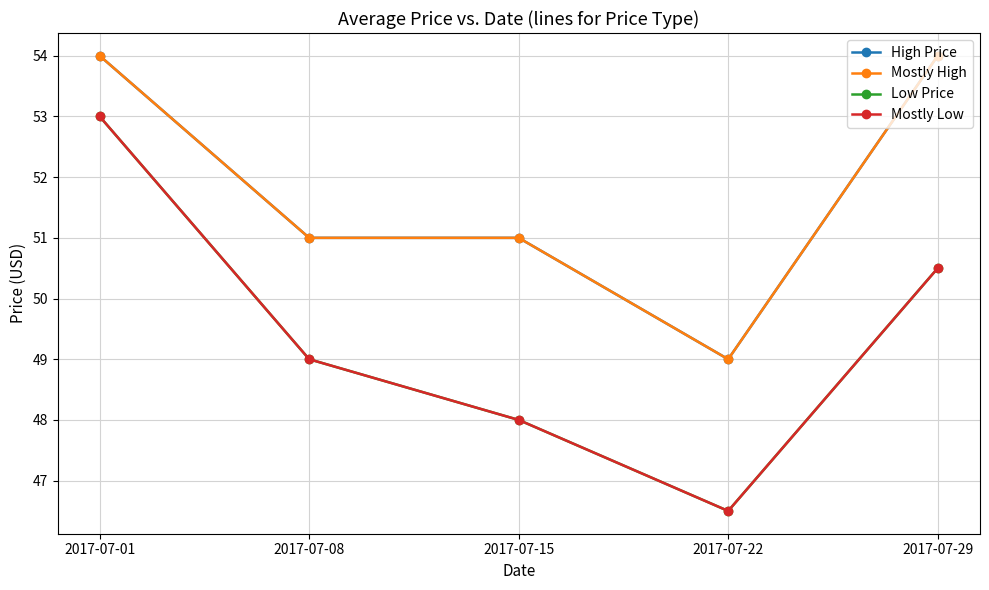

What is the total value across all series at 2017-07-08?

200.0